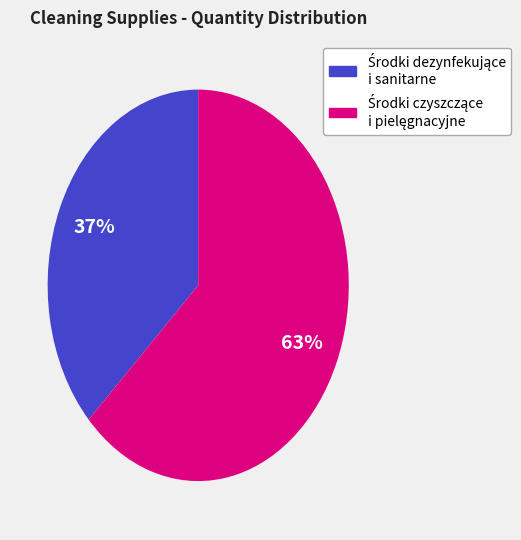

How many segments does this pie chart have?

2